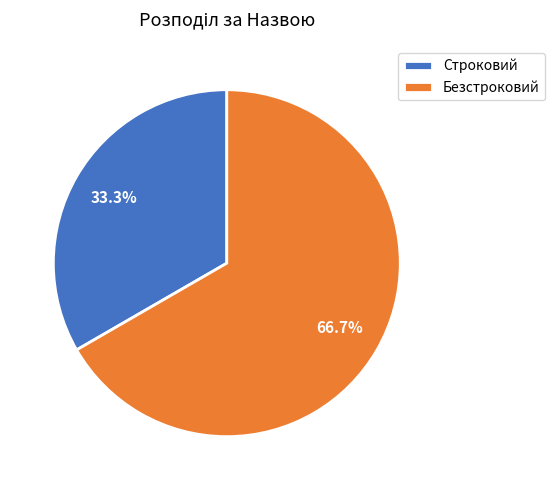

What is the majority slice?

Безстроковий